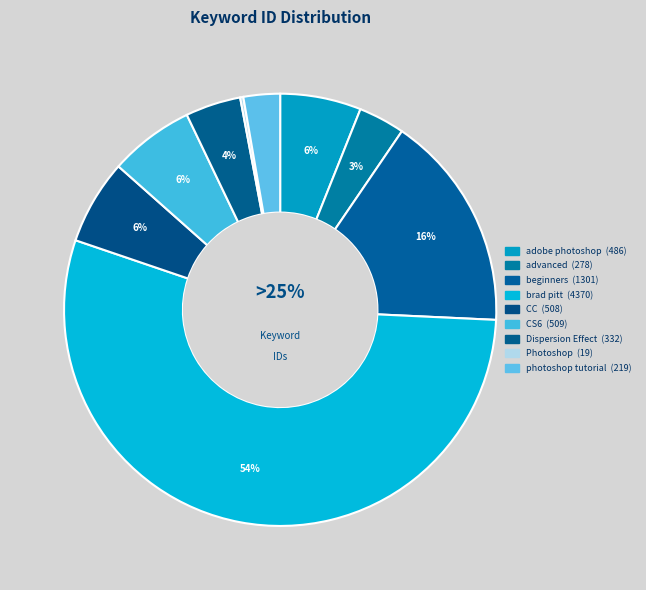

Which slice represents more than half of the pie?

brad pitt